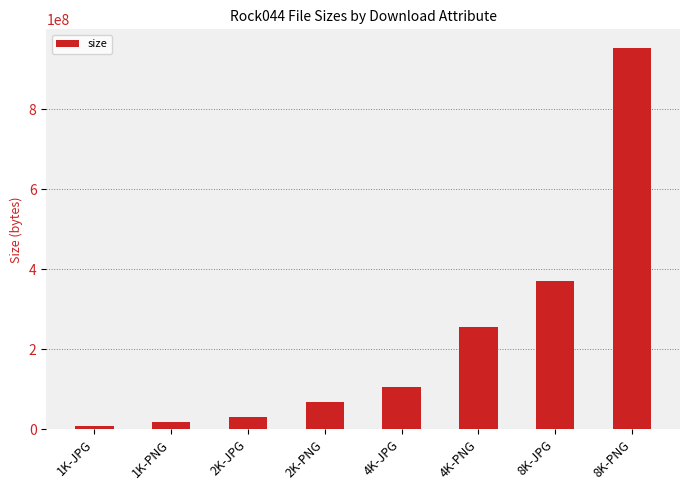

List the labels in order of value, smallest first.

1K-JPG, 1K-PNG, 2K-JPG, 2K-PNG, 4K-JPG, 4K-PNG, 8K-JPG, 8K-PNG